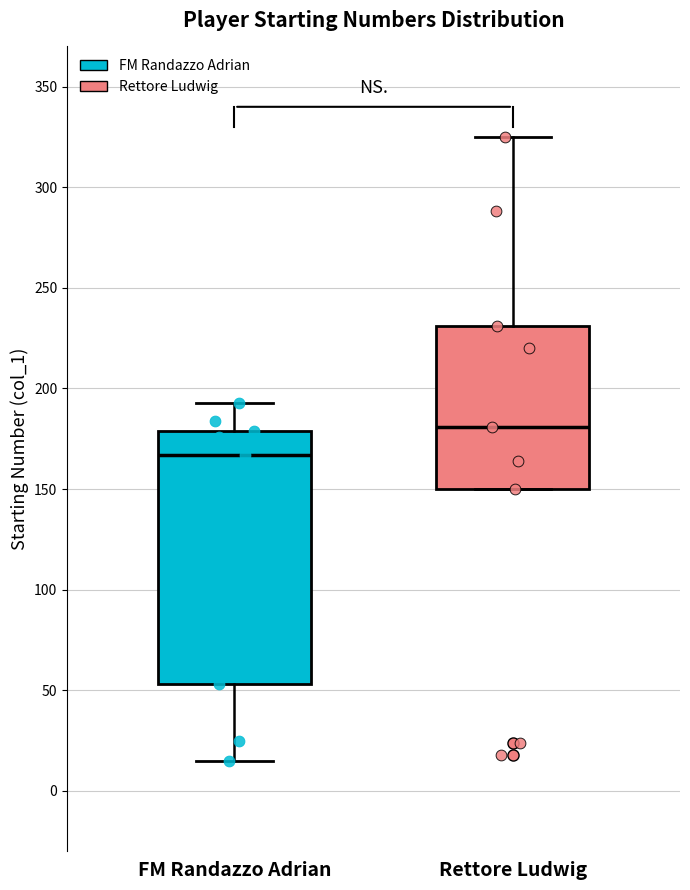

Reading left to right, read every box against the y-axis: the position of its median line, the range the box covers, and the ends of its whiskers. The values are not printed on the chart, so give them approximately, as read against the axis.

FM Randazzo Adrian: median 165, box 55 to 180, whiskers 15 to 195
Rettore Ludwig: median 180, box 150 to 230, whiskers 150 to 325